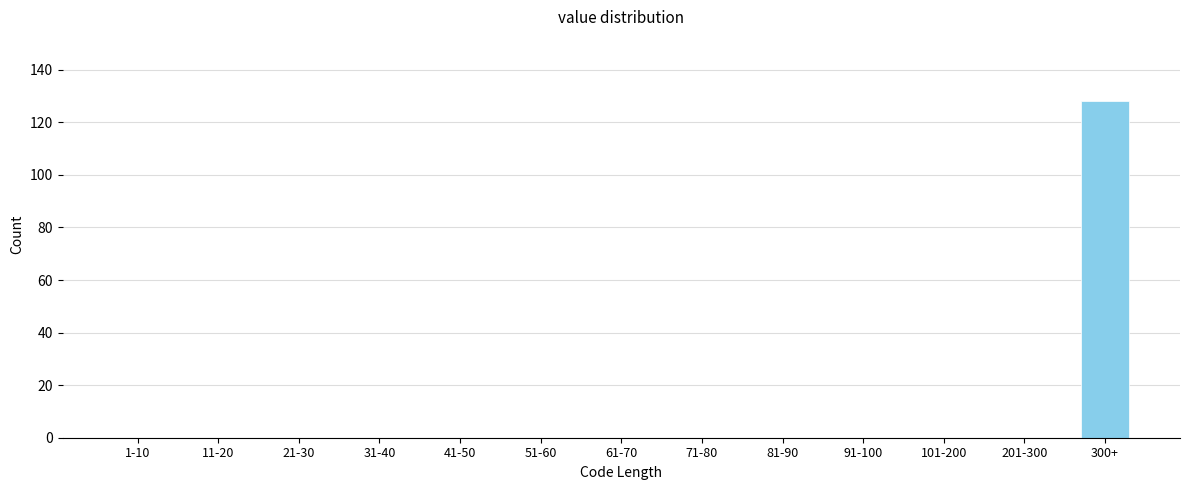

Reading right to left, what are all the values shown in this chart?

300+=128	201-300=0	101-200=0	91-100=0	81-90=0	71-80=0	61-70=0	51-60=0	41-50=0	31-40=0	21-30=0	11-20=0	1-10=0